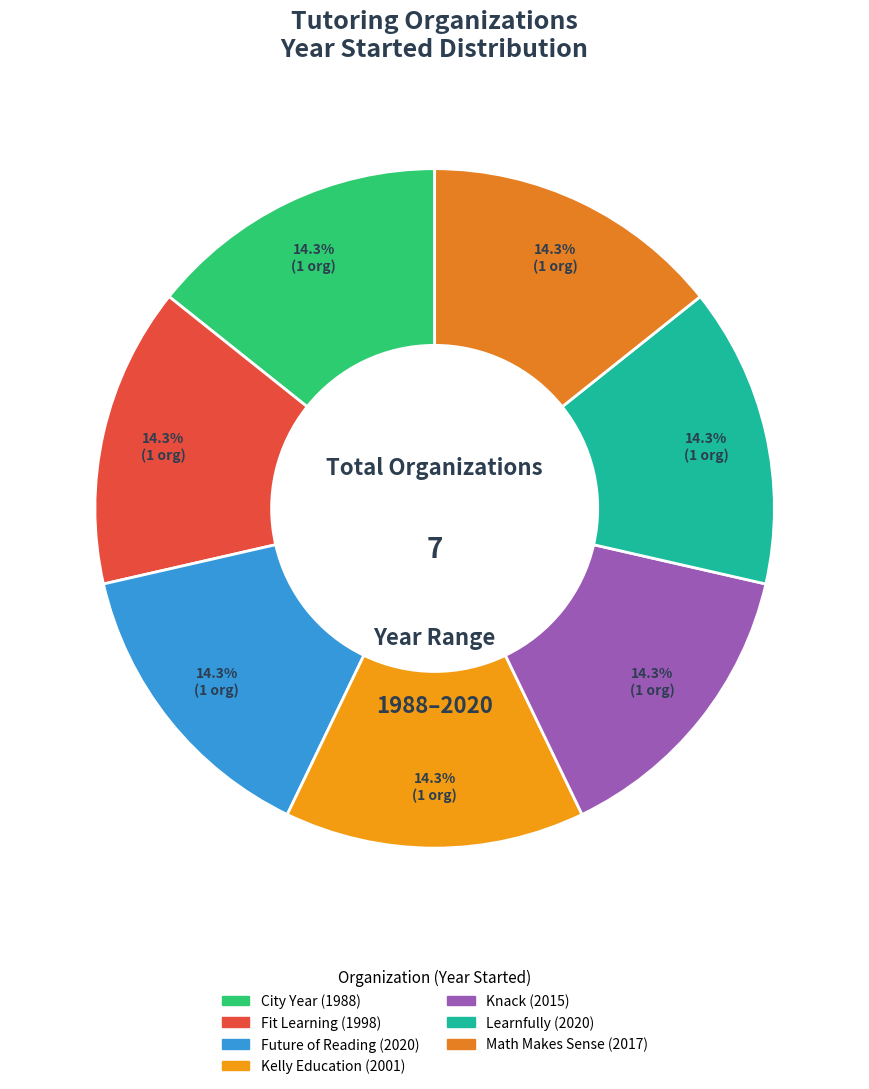

To the nearest percent, what portion does Learnfully represent?

14%